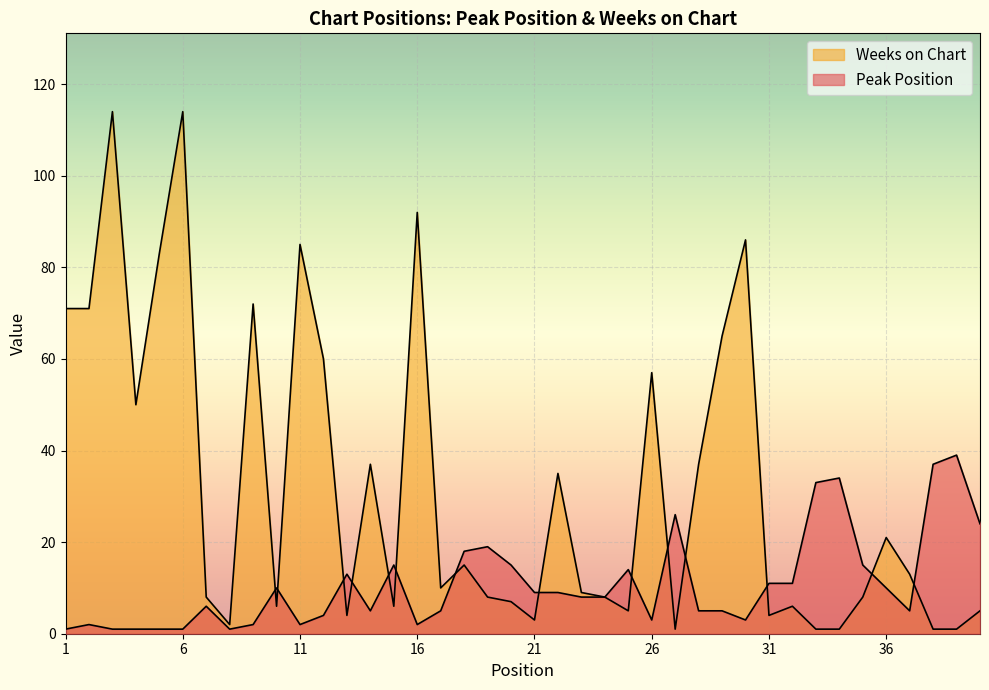

At 39, list the series in order from largest to smallest.

Peak Position, Weeks on Chart